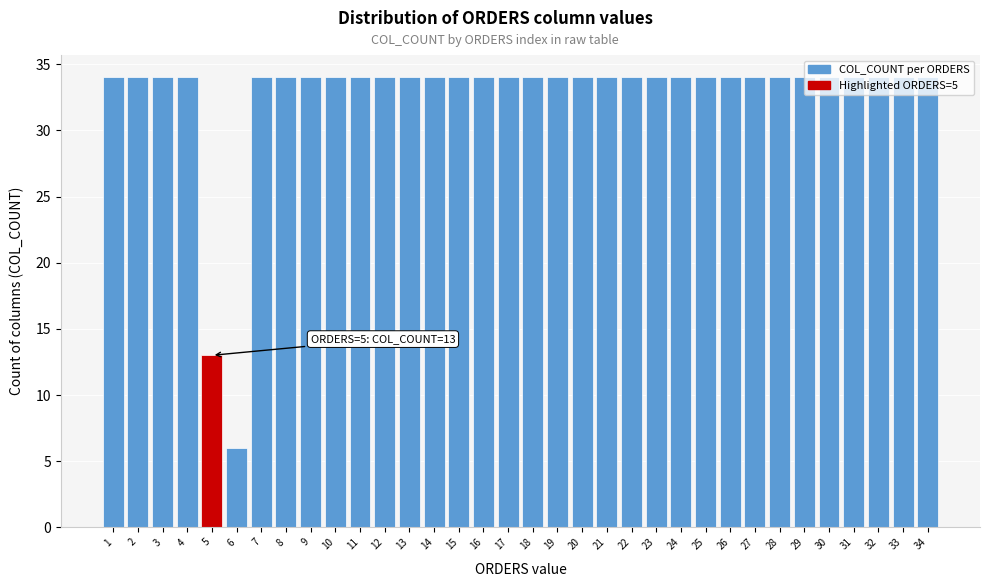

The value at 27 is 34. True or false?

True